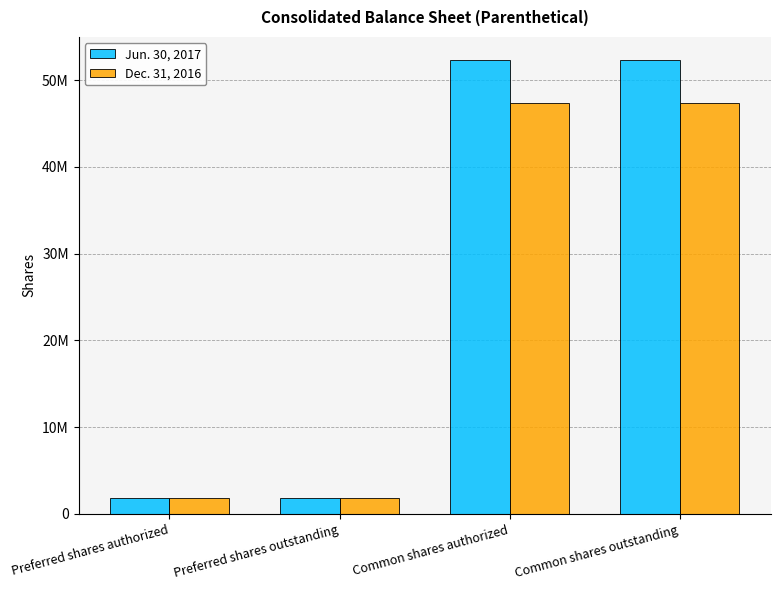

What are all the series names shown in the legend?

Jun. 30, 2017, Dec. 31, 2016